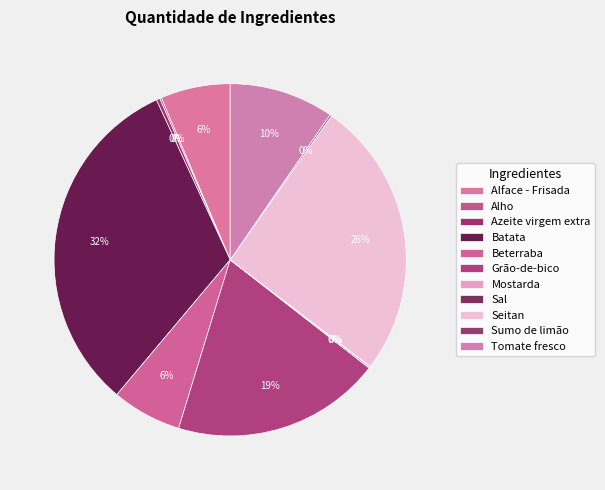

Count the number of slices in the pie.

11